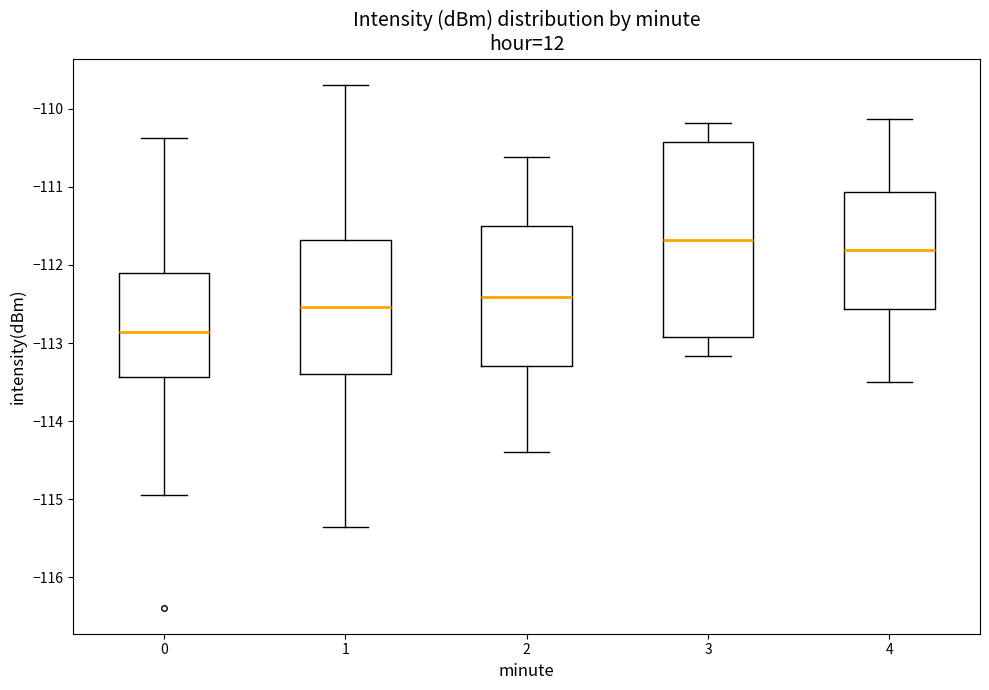

Reading left to right, transcribe this box plot: for each box, give where its median line is, the range the box spans, and where its two whiskers end, as read against the y-axis. The values are not printed on the chart, so give them approximately, as read against the axis.

0: median -112.9, box -113.4 to -112.1, whiskers -114.9 to -110.4
1: median -112.5, box -113.4 to -111.7, whiskers -115.4 to -109.7
2: median -112.4, box -113.3 to -111.5, whiskers -114.4 to -110.6
3: median -111.7, box -112.9 to -110.4, whiskers -113.2 to -110.2
4: median -111.8, box -112.6 to -111.1, whiskers -113.5 to -110.1